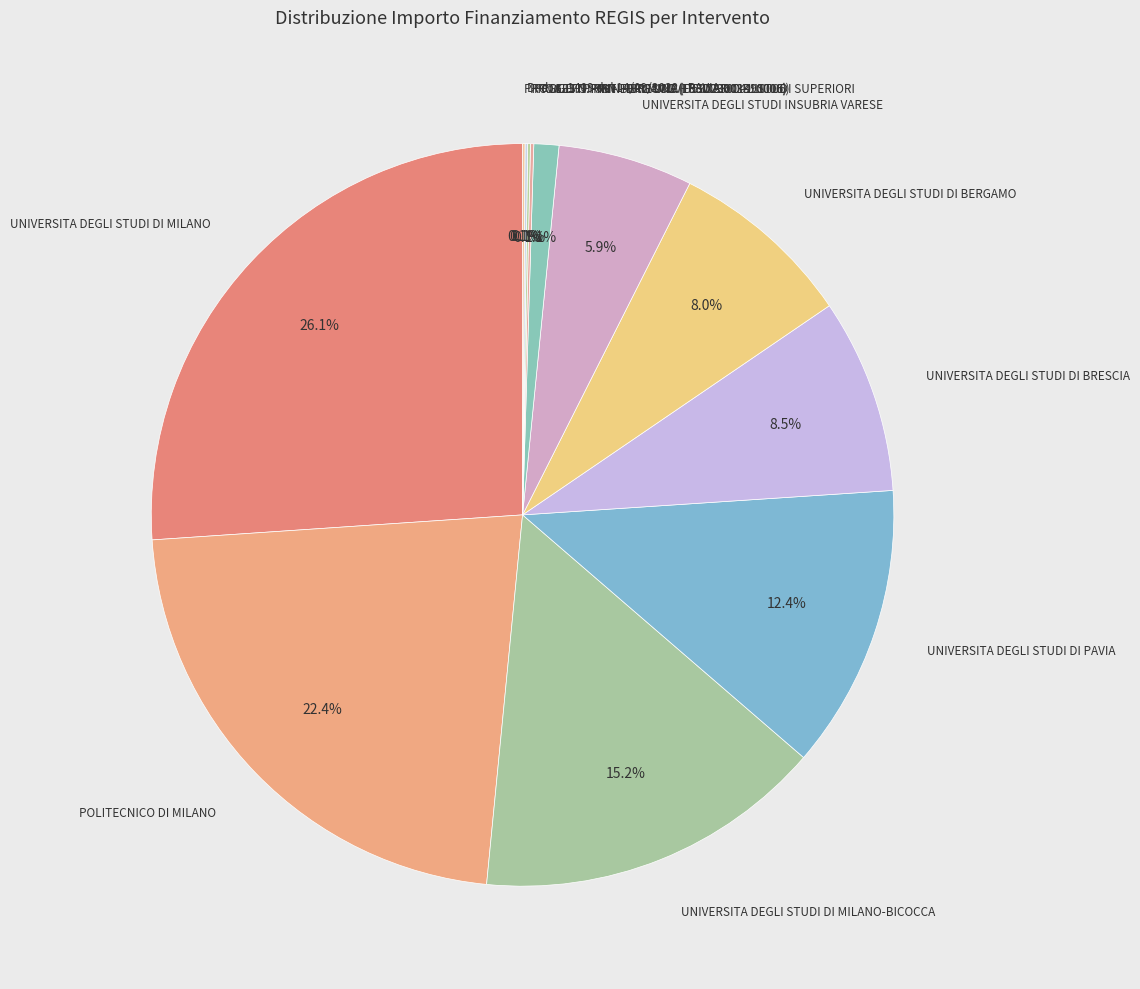

Which category has the biggest portion of the pie?

UNIVERSITA DEGLI STUDI DI MILANO